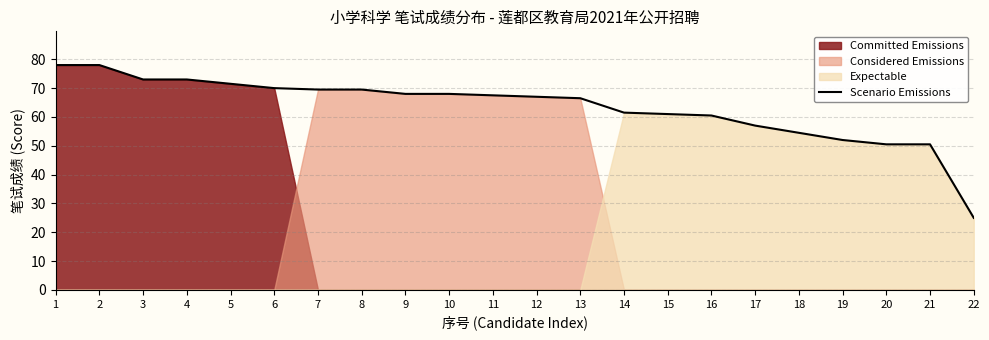

Approximately how many times larger is the value at 22 compared to 9?

0.4